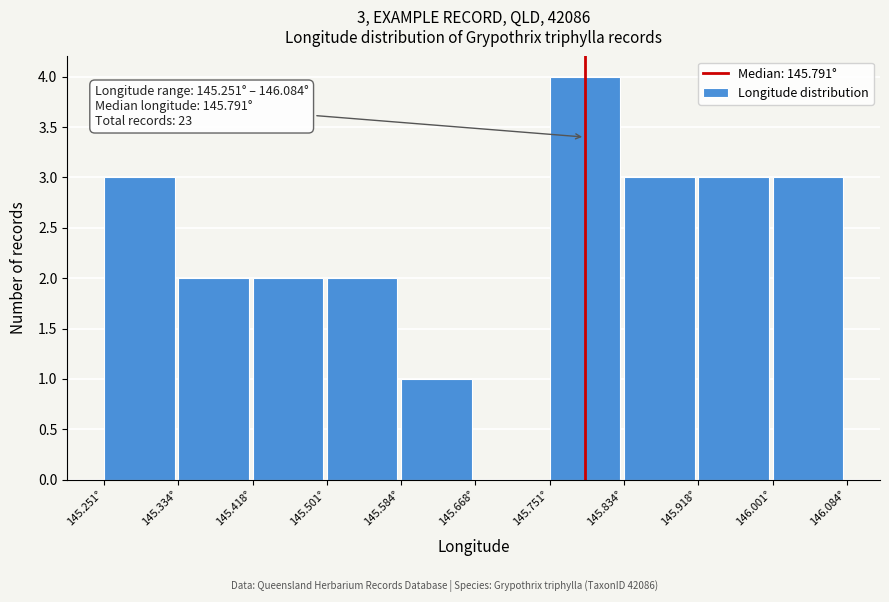

Over which range of the x-axis is the bar tallest?

145.75 to 145.83